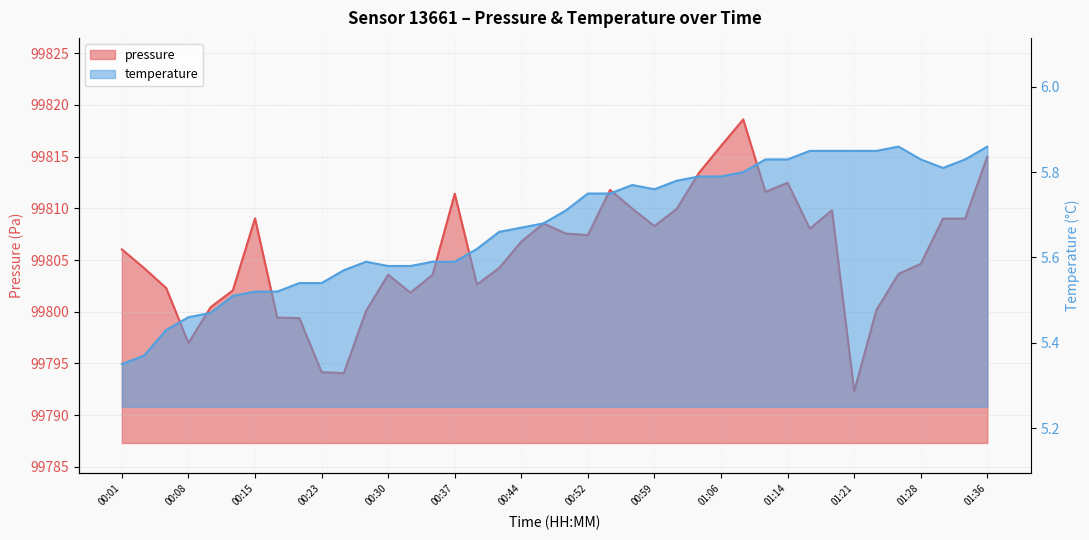

At which category does pressure reach its first local peak?

00:15